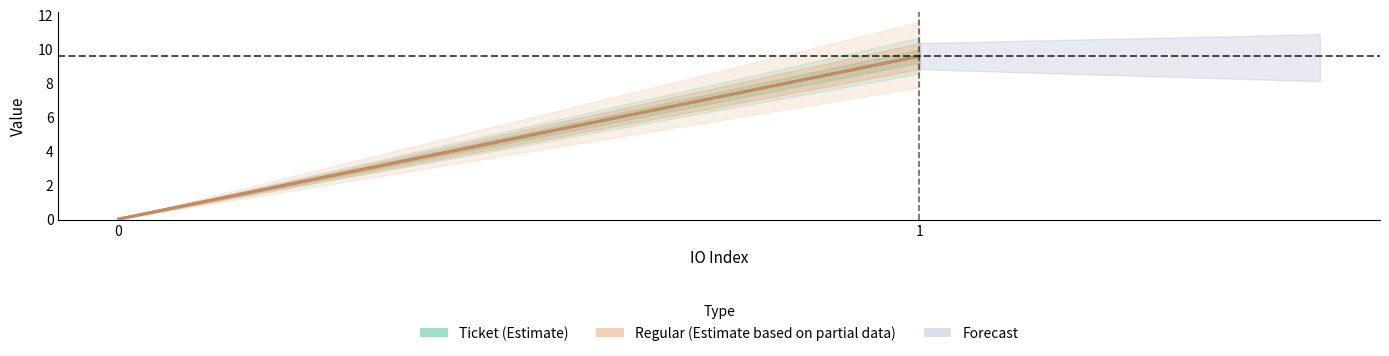

What is the total value across all series at 0?

0.1